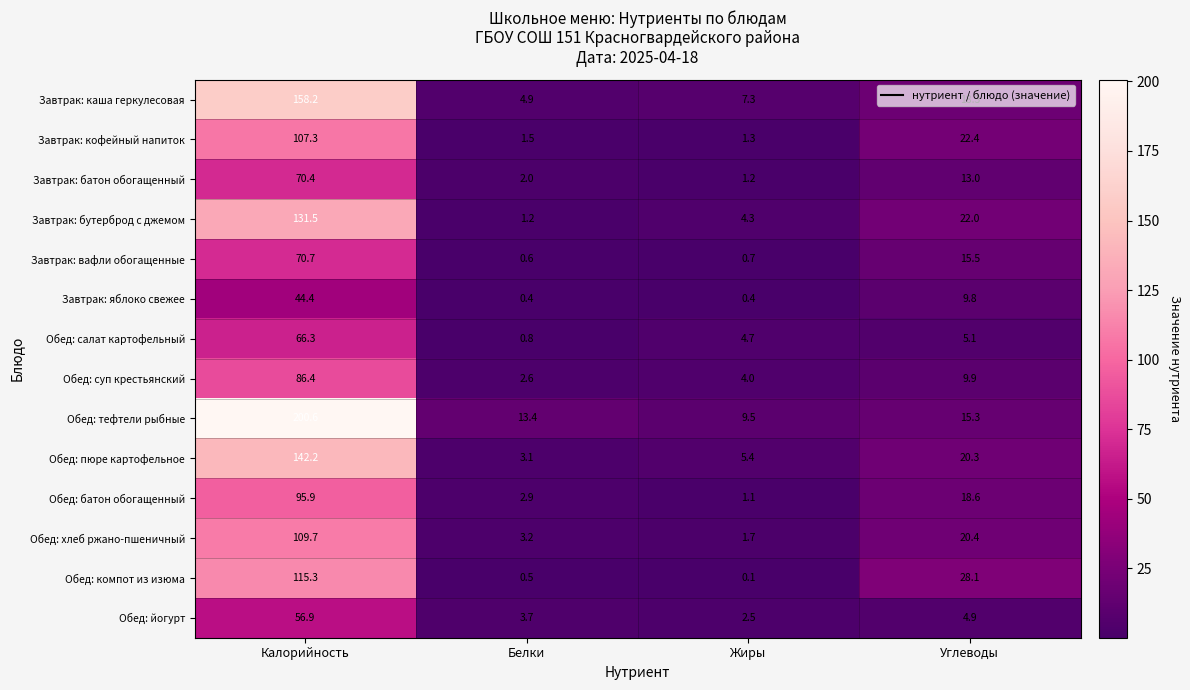

What is the difference between the highest and lowest values at Белки?

13.0